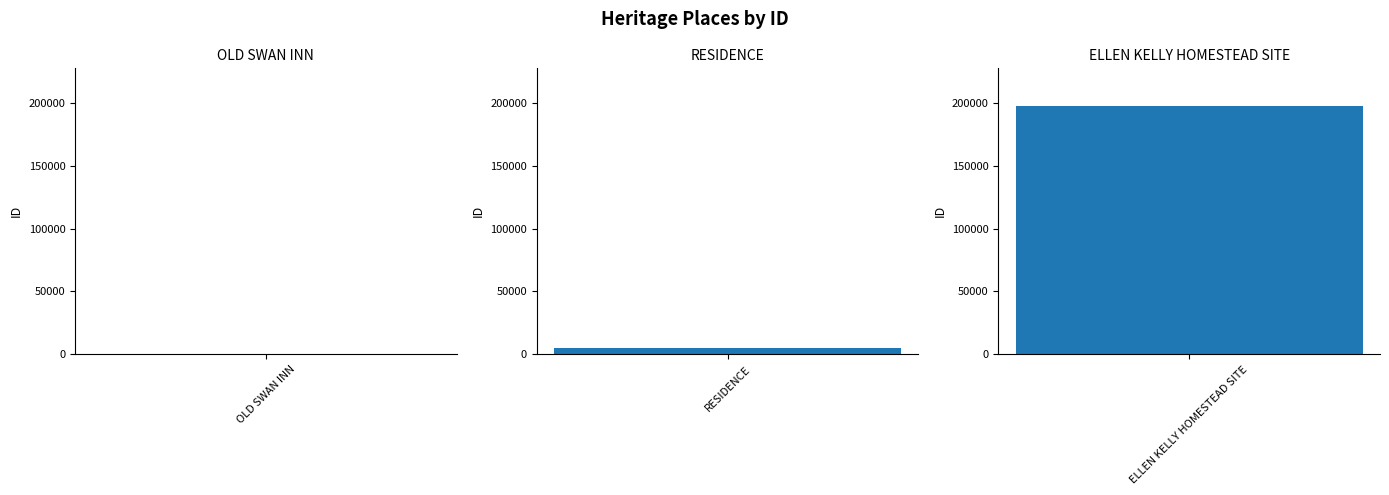

What position from the right is RESIDENCE?

2